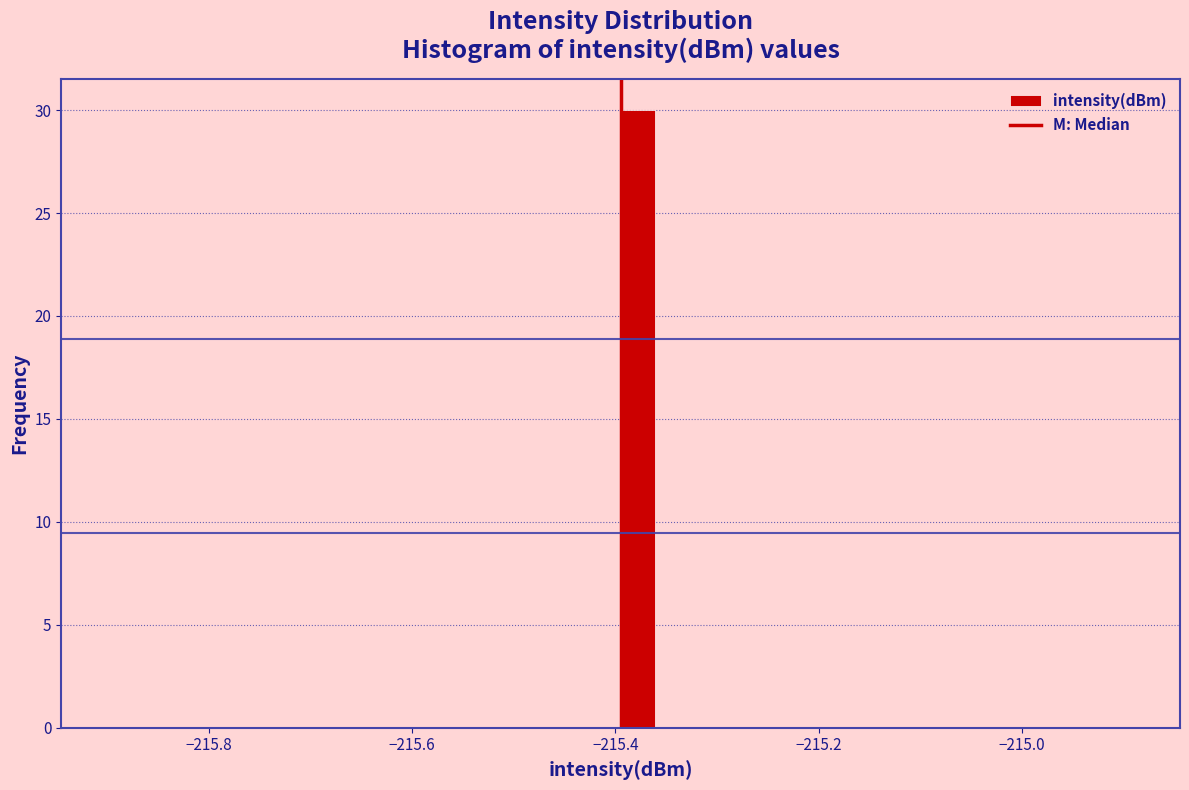

Read against the x-axis, roughly where is the centre of the tallest bar?

-215.38